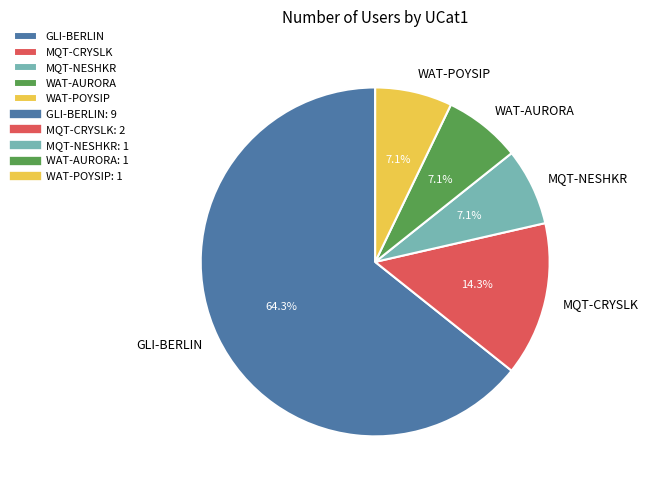

Which slice is the largest?

GLI-BERLIN